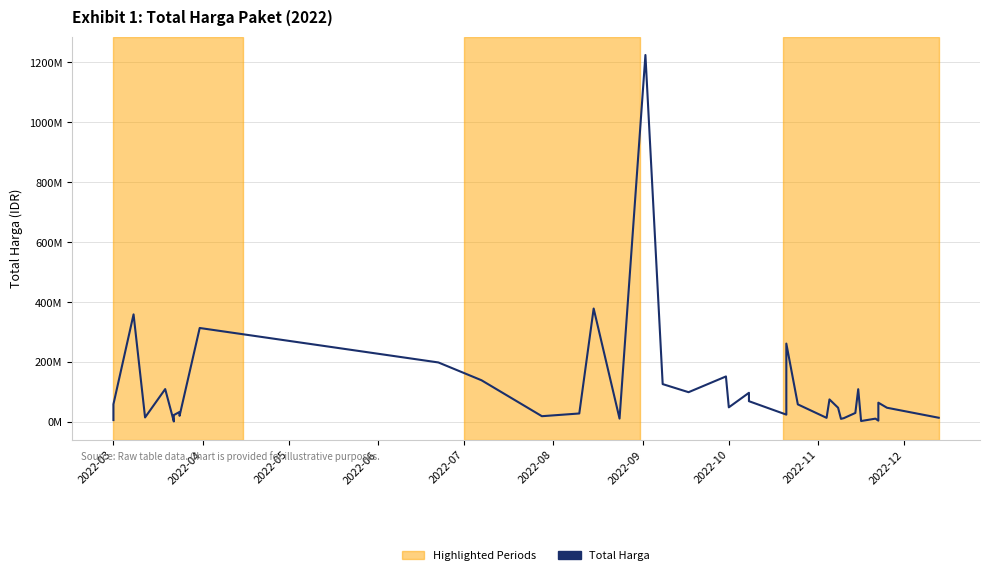

What is the value of the 14th point from the left?

19950000